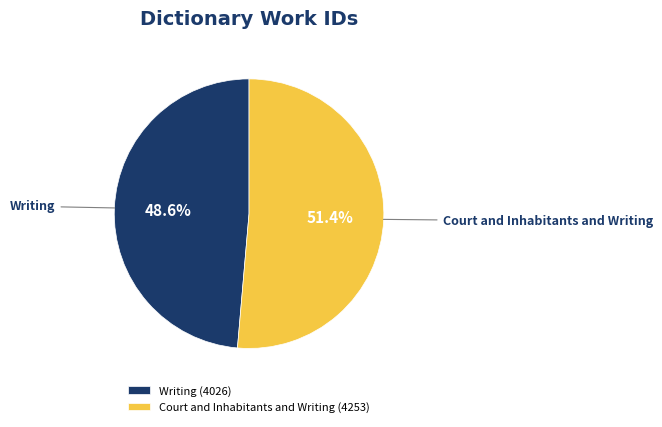

Approximately how many times larger is the value at Writing compared to Court and Inhabitants and Writing?

0.9